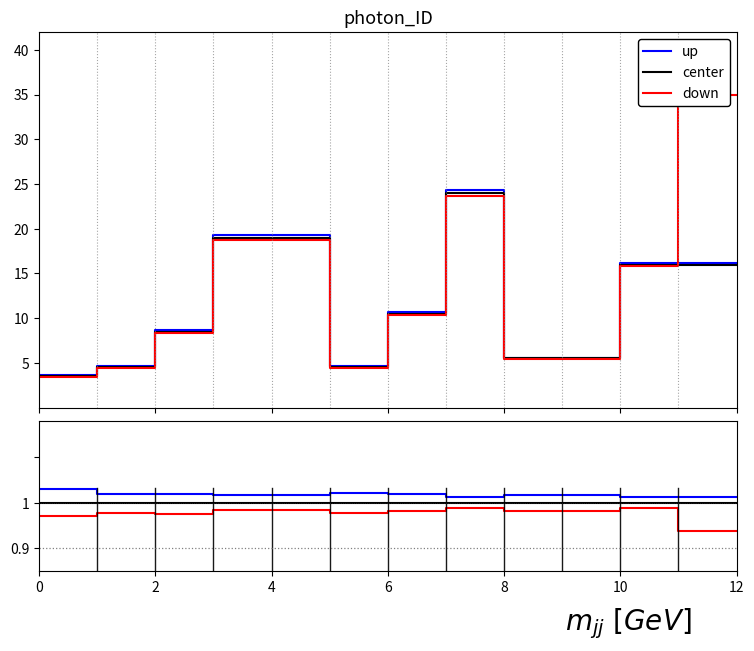

Between 12 and 10, which is larger?

10